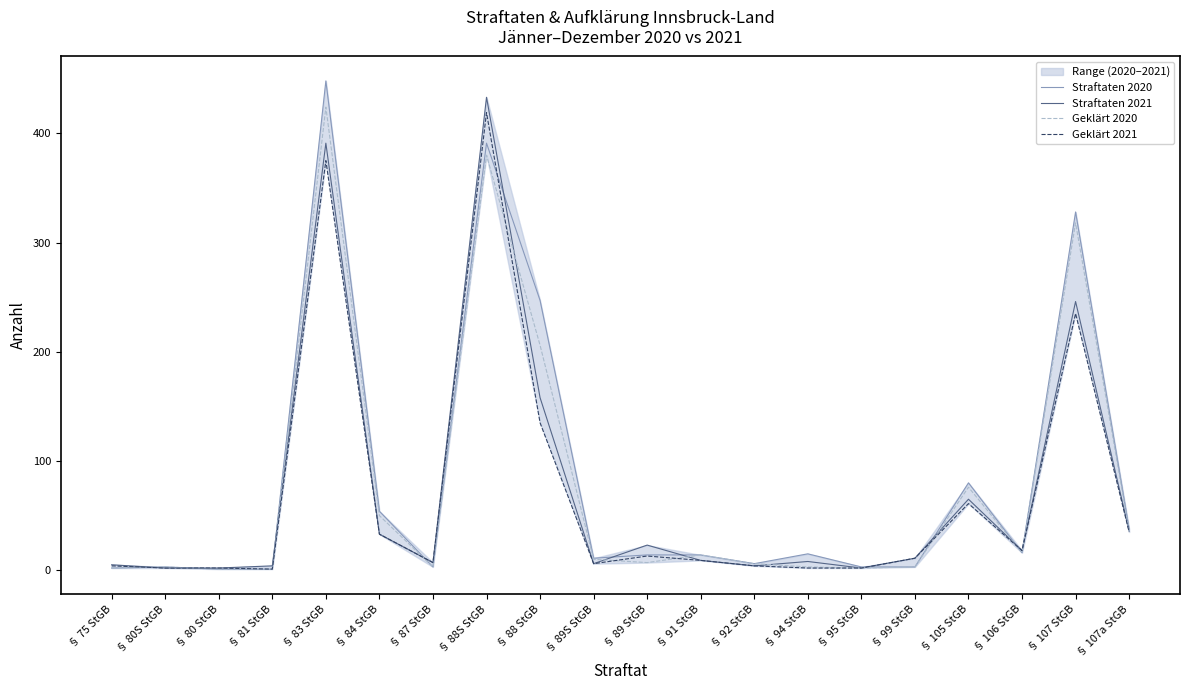

What is the sum of all Geklärt 2021 values?

1374